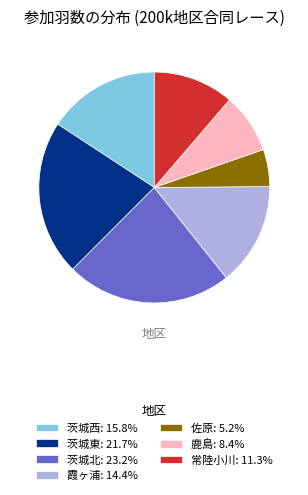

Which category has the biggest portion of the pie?

茨城北